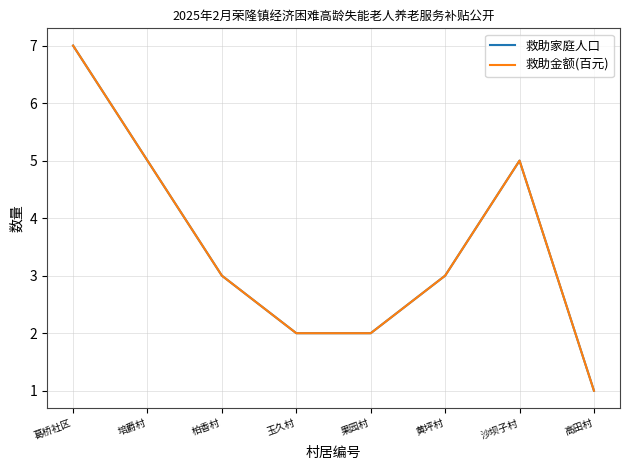

Reading left to right, extract all data points from this chart.

救助家庭人口: 葛桥社区=7	培爵村=5	柏香村=3	玉久村=2	果园村=2	黄坪村=3	沙坝子村=5	高田村=1
救助金额(百元): 葛桥社区=7	培爵村=5	柏香村=3	玉久村=2	果园村=2	黄坪村=3	沙坝子村=5	高田村=1